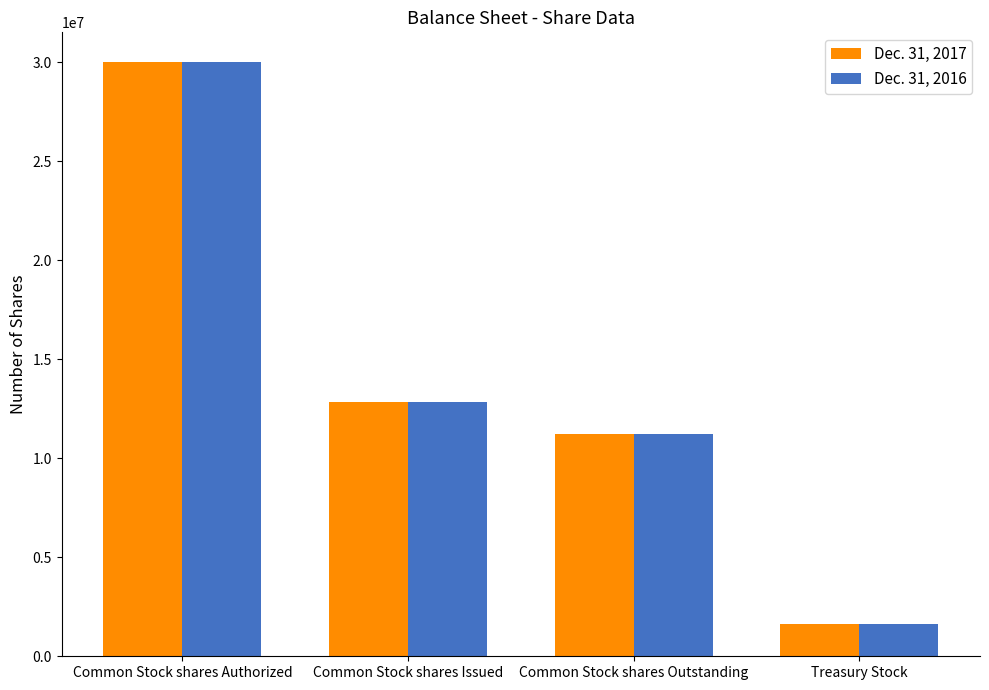

How many values in the Dec. 31, 2017 series are below 12844376?

2